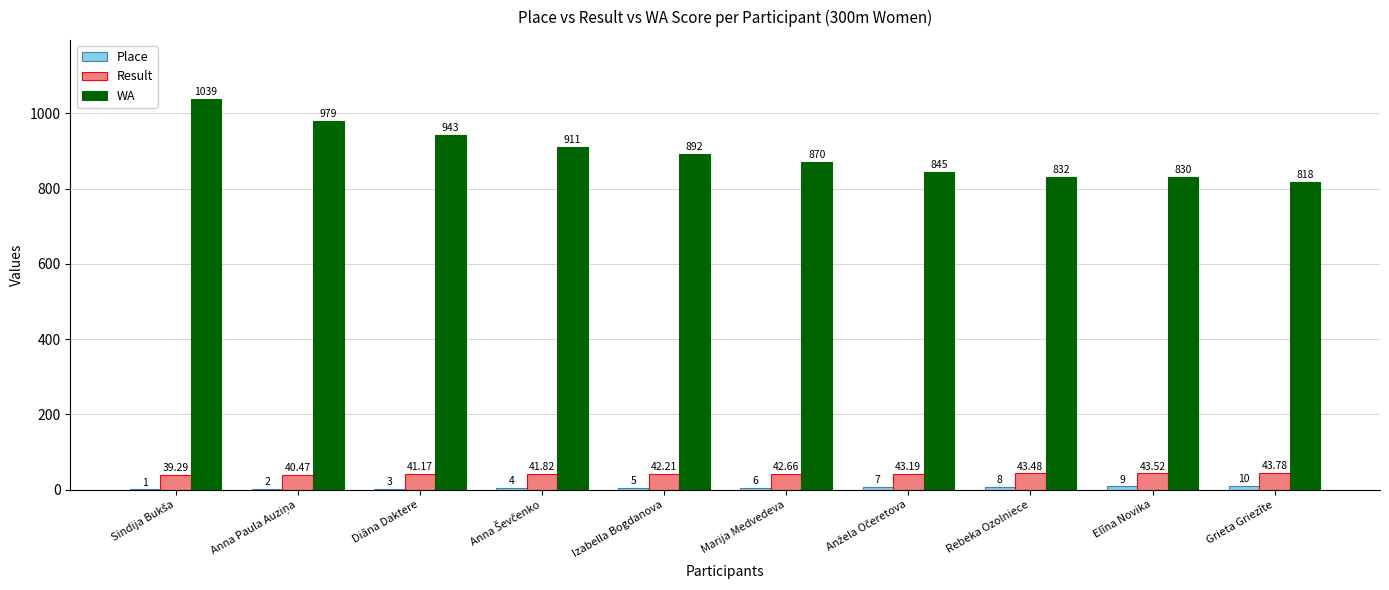

Is it true that WA equals 892.0 at Izabella Bogdanova?

True